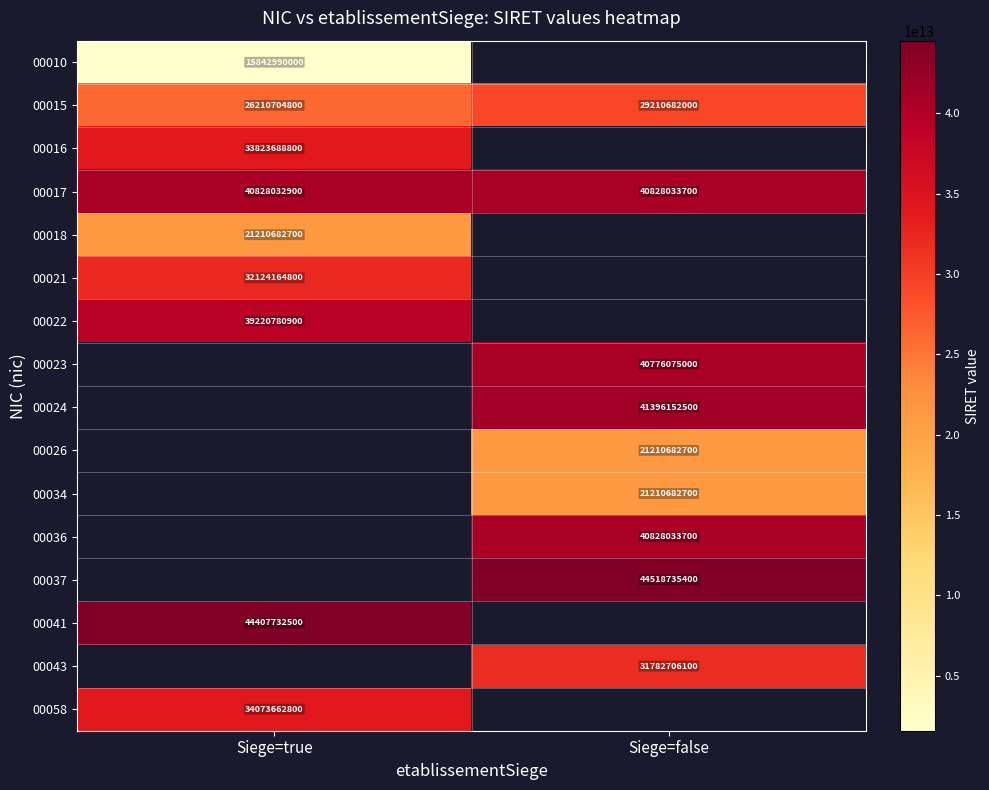

True or false: 00021 has a value of 32124164800021.0 at Siege=true.

True